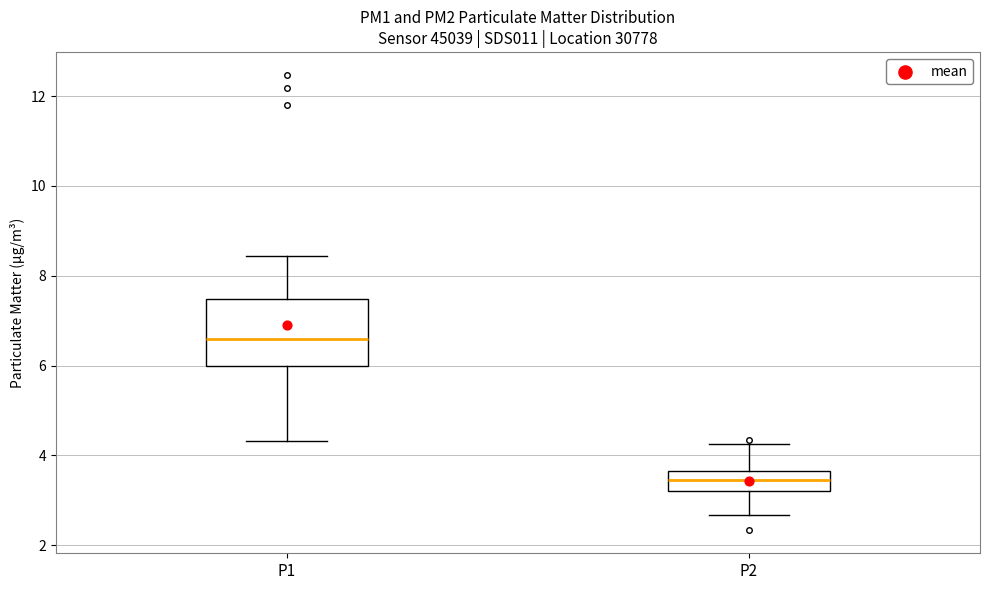

Reading left to right, read every box against the y-axis: the position of its median line, the range the box covers, and the ends of its whiskers. The values are not printed on the chart, so give them approximately, as read against the axis.

P1: median 6.6, box 6.0 to 7.4, whiskers 4.4 to 8.4
P2: median 3.4, box 3.2 to 3.6, whiskers 2.6 to 4.2